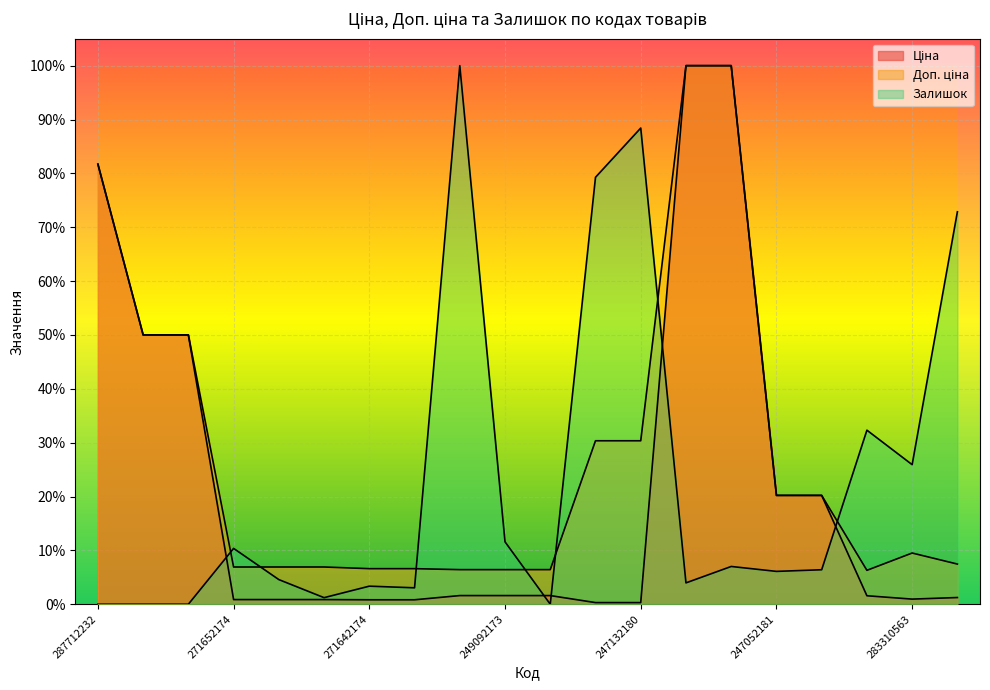

List the labels in order of Доп. ціна value, largest first.

285652233, 285652231, 287712232, 287692233, 287692231, 247132181, 247132180, 247052181, 247052180, 283310563, 281720563, 271652174, 271652173, 271652172, 271642174, 271642173, 249092174, 249092173, 249092172, 283220563